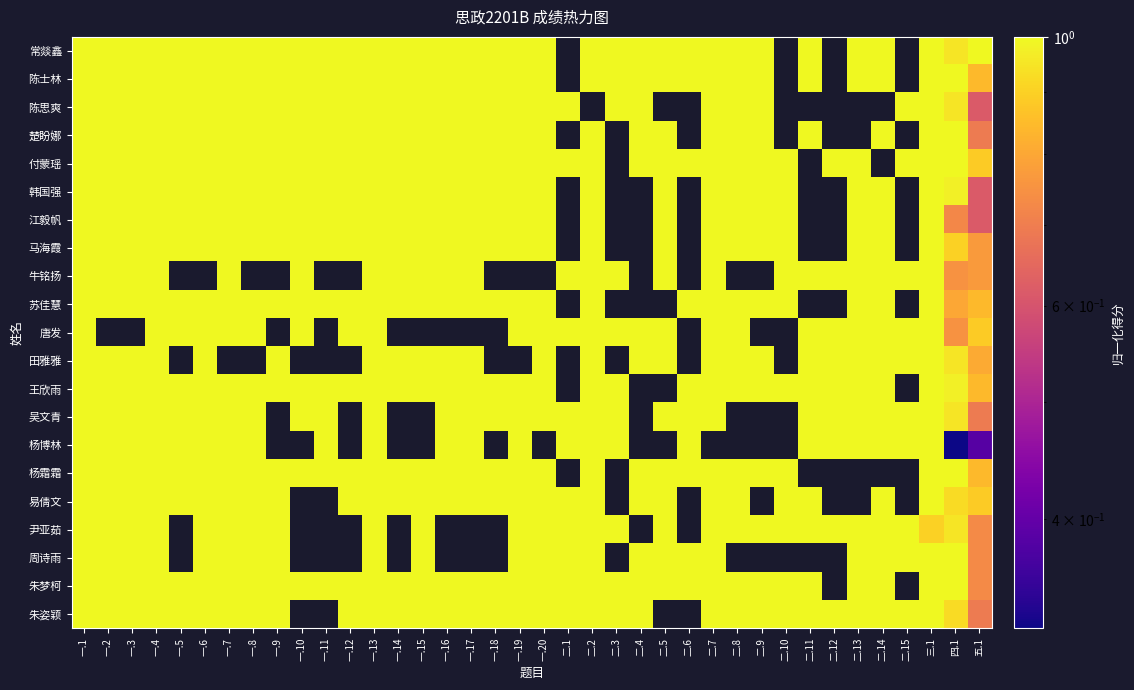

Reading left to right, list all the values displayed in this chart.

常燚鑫: 一.1=1.0	一.2=1.0	一.3=1.0	一.4=1.0	一.5=1.0	一.6=1.0	一.7=1.0	一.8=1.0	一.9=1.0	一.10=1.0	一.11=1.0	一.12=1.0	一.13=1.0	一.14=1.0	一.15=1.0	一.16=1.0	一.17=1.0	一.18=1.0	一.19=1.0	一.20=1.0	二.1=0.0	二.2=1.0	二.3=1.0	二.4=1.0	二.5=1.0	二.6=1.0	二.7=1.0	二.8=1.0	二.9=1.0	二.10=0.0	二.11=1.0	二.12=0.0	二.13=1.0	二.14=1.0	二.15=0.0	三.1=1.0	四.1=0.9	五.1=1.0
陈士林: 一.1=1.0	一.2=1.0	一.3=1.0	一.4=1.0	一.5=1.0	一.6=1.0	一.7=1.0	一.8=1.0	一.9=1.0	一.10=1.0	一.11=1.0	一.12=1.0	一.13=1.0	一.14=1.0	一.15=1.0	一.16=1.0	一.17=1.0	一.18=1.0	一.19=1.0	一.20=1.0	二.1=0.0	二.2=1.0	二.3=1.0	二.4=1.0	二.5=1.0	二.6=1.0	二.7=1.0	二.8=1.0	二.9=1.0	二.10=0.0	二.11=1.0	二.12=0.0	二.13=1.0	二.14=1.0	二.15=0.0	三.1=1.0	四.1=1.0	五.1=0.8
陈思爽: 一.1=1.0	一.2=1.0	一.3=1.0	一.4=1.0	一.5=1.0	一.6=1.0	一.7=1.0	一.8=1.0	一.9=1.0	一.10=1.0	一.11=1.0	一.12=1.0	一.13=1.0	一.14=1.0	一.15=1.0	一.16=1.0	一.17=1.0	一.18=1.0	一.19=1.0	一.20=1.0	二.1=1.0	二.2=0.0	二.3=1.0	二.4=1.0	二.5=0.0	二.6=0.0	二.7=1.0	二.8=1.0	二.9=1.0	二.10=0.0	二.11=0.0	二.12=0.0	二.13=0.0	二.14=0.0	二.15=1.0	三.1=1.0	四.1=0.9	五.1=0.6
楚盼娜: 一.1=1.0	一.2=1.0	一.3=1.0	一.4=1.0	一.5=1.0	一.6=1.0	一.7=1.0	一.8=1.0	一.9=1.0	一.10=1.0	一.11=1.0	一.12=1.0	一.13=1.0	一.14=1.0	一.15=1.0	一.16=1.0	一.17=1.0	一.18=1.0	一.19=1.0	一.20=1.0	二.1=0.0	二.2=1.0	二.3=0.0	二.4=1.0	二.5=1.0	二.6=0.0	二.7=1.0	二.8=1.0	二.9=1.0	二.10=0.0	二.11=1.0	二.12=0.0	二.13=0.0	二.14=1.0	二.15=0.0	三.1=1.0	四.1=1.0	五.1=0.7
付蒙瑶: 一.1=1.0	一.2=1.0	一.3=1.0	一.4=1.0	一.5=1.0	一.6=1.0	一.7=1.0	一.8=1.0	一.9=1.0	一.10=1.0	一.11=1.0	一.12=1.0	一.13=1.0	一.14=1.0	一.15=1.0	一.16=1.0	一.17=1.0	一.18=1.0	一.19=1.0	一.20=1.0	二.1=1.0	二.2=1.0	二.3=0.0	二.4=1.0	二.5=1.0	二.6=1.0	二.7=1.0	二.8=1.0	二.9=1.0	二.10=1.0	二.11=0.0	二.12=1.0	二.13=1.0	二.14=0.0	二.15=1.0	三.1=1.0	四.1=1.0	五.1=0.9
韩国强: 一.1=1.0	一.2=1.0	一.3=1.0	一.4=1.0	一.5=1.0	一.6=1.0	一.7=1.0	一.8=1.0	一.9=1.0	一.10=1.0	一.11=1.0	一.12=1.0	一.13=1.0	一.14=1.0	一.15=1.0	一.16=1.0	一.17=1.0	一.18=1.0	一.19=1.0	一.20=1.0	二.1=0.0	二.2=1.0	二.3=0.0	二.4=0.0	二.5=1.0	二.6=0.0	二.7=1.0	二.8=1.0	二.9=1.0	二.10=1.0	二.11=0.0	二.12=0.0	二.13=1.0	二.14=1.0	二.15=0.0	三.1=1.0	四.1=1.0	五.1=0.6
江毅帆: 一.1=1.0	一.2=1.0	一.3=1.0	一.4=1.0	一.5=1.0	一.6=1.0	一.7=1.0	一.8=1.0	一.9=1.0	一.10=1.0	一.11=1.0	一.12=1.0	一.13=1.0	一.14=1.0	一.15=1.0	一.16=1.0	一.17=1.0	一.18=1.0	一.19=1.0	一.20=1.0	二.1=0.0	二.2=1.0	二.3=0.0	二.4=0.0	二.5=1.0	二.6=0.0	二.7=1.0	二.8=1.0	二.9=1.0	二.10=1.0	二.11=0.0	二.12=0.0	二.13=1.0	二.14=1.0	二.15=0.0	三.1=1.0	四.1=0.7	五.1=0.6
马海霞: 一.1=1.0	一.2=1.0	一.3=1.0	一.4=1.0	一.5=1.0	一.6=1.0	一.7=1.0	一.8=1.0	一.9=1.0	一.10=1.0	一.11=1.0	一.12=1.0	一.13=1.0	一.14=1.0	一.15=1.0	一.16=1.0	一.17=1.0	一.18=1.0	一.19=1.0	一.20=1.0	二.1=0.0	二.2=1.0	二.3=0.0	二.4=0.0	二.5=1.0	二.6=0.0	二.7=1.0	二.8=1.0	二.9=1.0	二.10=1.0	二.11=0.0	二.12=0.0	二.13=1.0	二.14=1.0	二.15=0.0	三.1=1.0	四.1=0.9	五.1=0.8
牛铭扬: 一.1=1.0	一.2=1.0	一.3=1.0	一.4=1.0	一.5=0.0	一.6=0.0	一.7=1.0	一.8=0.0	一.9=0.0	一.10=1.0	一.11=0.0	一.12=0.0	一.13=1.0	一.14=1.0	一.15=1.0	一.16=1.0	一.17=1.0	一.18=0.0	一.19=0.0	一.20=0.0	二.1=1.0	二.2=1.0	二.3=1.0	二.4=0.0	二.5=1.0	二.6=0.0	二.7=1.0	二.8=0.0	二.9=0.0	二.10=1.0	二.11=1.0	二.12=1.0	二.13=1.0	二.14=1.0	二.15=1.0	三.1=1.0	四.1=0.8	五.1=0.8
苏佳慧: 一.1=1.0	一.2=1.0	一.3=1.0	一.4=1.0	一.5=1.0	一.6=1.0	一.7=1.0	一.8=1.0	一.9=1.0	一.10=1.0	一.11=1.0	一.12=1.0	一.13=1.0	一.14=1.0	一.15=1.0	一.16=1.0	一.17=1.0	一.18=1.0	一.19=1.0	一.20=1.0	二.1=0.0	二.2=1.0	二.3=0.0	二.4=0.0	二.5=0.0	二.6=1.0	二.7=1.0	二.8=1.0	二.9=1.0	二.10=1.0	二.11=0.0	二.12=0.0	二.13=1.0	二.14=1.0	二.15=0.0	三.1=1.0	四.1=0.8	五.1=0.8
唐发: 一.1=1.0	一.2=0.0	一.3=0.0	一.4=1.0	一.5=1.0	一.6=1.0	一.7=1.0	一.8=1.0	一.9=0.0	一.10=1.0	一.11=0.0	一.12=1.0	一.13=1.0	一.14=0.0	一.15=0.0	一.16=0.0	一.17=0.0	一.18=0.0	一.19=1.0	一.20=1.0	二.1=1.0	二.2=1.0	二.3=1.0	二.4=1.0	二.5=1.0	二.6=0.0	二.7=1.0	二.8=1.0	二.9=0.0	二.10=0.0	二.11=1.0	二.12=1.0	二.13=1.0	二.14=1.0	二.15=1.0	三.1=1.0	四.1=0.8	五.1=0.9
田雅雅: 一.1=1.0	一.2=1.0	一.3=1.0	一.4=1.0	一.5=0.0	一.6=1.0	一.7=0.0	一.8=0.0	一.9=1.0	一.10=0.0	一.11=0.0	一.12=0.0	一.13=1.0	一.14=1.0	一.15=1.0	一.16=1.0	一.17=1.0	一.18=0.0	一.19=0.0	一.20=1.0	二.1=0.0	二.2=1.0	二.3=0.0	二.4=1.0	二.5=1.0	二.6=0.0	二.7=1.0	二.8=1.0	二.9=1.0	二.10=0.0	二.11=1.0	二.12=1.0	二.13=1.0	二.14=1.0	二.15=1.0	三.1=1.0	四.1=0.9	五.1=0.8
王欣雨: 一.1=1.0	一.2=1.0	一.3=1.0	一.4=1.0	一.5=1.0	一.6=1.0	一.7=1.0	一.8=1.0	一.9=1.0	一.10=1.0	一.11=1.0	一.12=1.0	一.13=1.0	一.14=1.0	一.15=1.0	一.16=1.0	一.17=1.0	一.18=1.0	一.19=1.0	一.20=1.0	二.1=0.0	二.2=1.0	二.3=1.0	二.4=0.0	二.5=0.0	二.6=1.0	二.7=1.0	二.8=1.0	二.9=1.0	二.10=1.0	二.11=1.0	二.12=1.0	二.13=1.0	二.14=1.0	二.15=0.0	三.1=1.0	四.1=1.0	五.1=0.8
吴文青: 一.1=1.0	一.2=1.0	一.3=1.0	一.4=1.0	一.5=1.0	一.6=1.0	一.7=1.0	一.8=1.0	一.9=0.0	一.10=1.0	一.11=1.0	一.12=0.0	一.13=1.0	一.14=0.0	一.15=0.0	一.16=1.0	一.17=1.0	一.18=1.0	一.19=1.0	一.20=1.0	二.1=1.0	二.2=1.0	二.3=1.0	二.4=0.0	二.5=1.0	二.6=1.0	二.7=1.0	二.8=0.0	二.9=0.0	二.10=0.0	二.11=1.0	二.12=1.0	二.13=1.0	二.14=1.0	二.15=1.0	三.1=1.0	四.1=0.9	五.1=0.7
杨博林: 一.1=1.0	一.2=1.0	一.3=1.0	一.4=1.0	一.5=1.0	一.6=1.0	一.7=1.0	一.8=1.0	一.9=0.0	一.10=0.0	一.11=1.0	一.12=0.0	一.13=1.0	一.14=0.0	一.15=0.0	一.16=1.0	一.17=1.0	一.18=0.0	一.19=1.0	一.20=0.0	二.1=1.0	二.2=1.0	二.3=1.0	二.4=0.0	二.5=0.0	二.6=1.0	二.7=0.0	二.8=0.0	二.9=0.0	二.10=0.0	二.11=1.0	二.12=1.0	二.13=1.0	二.14=1.0	二.15=1.0	三.1=1.0	四.1=0.3	五.1=0.4
杨霜霜: 一.1=1.0	一.2=1.0	一.3=1.0	一.4=1.0	一.5=1.0	一.6=1.0	一.7=1.0	一.8=1.0	一.9=1.0	一.10=1.0	一.11=1.0	一.12=1.0	一.13=1.0	一.14=1.0	一.15=1.0	一.16=1.0	一.17=1.0	一.18=1.0	一.19=1.0	一.20=1.0	二.1=0.0	二.2=1.0	二.3=0.0	二.4=1.0	二.5=1.0	二.6=1.0	二.7=1.0	二.8=1.0	二.9=1.0	二.10=1.0	二.11=0.0	二.12=0.0	二.13=0.0	二.14=0.0	二.15=0.0	三.1=1.0	四.1=1.0	五.1=0.8
易倩文: 一.1=1.0	一.2=1.0	一.3=1.0	一.4=1.0	一.5=1.0	一.6=1.0	一.7=1.0	一.8=1.0	一.9=1.0	一.10=0.0	一.11=0.0	一.12=1.0	一.13=1.0	一.14=1.0	一.15=1.0	一.16=1.0	一.17=1.0	一.18=1.0	一.19=1.0	一.20=1.0	二.1=1.0	二.2=1.0	二.3=0.0	二.4=1.0	二.5=1.0	二.6=0.0	二.7=1.0	二.8=1.0	二.9=0.0	二.10=1.0	二.11=1.0	二.12=0.0	二.13=0.0	二.14=1.0	二.15=0.0	三.1=1.0	四.1=0.9	五.1=0.9
尹亚茹: 一.1=1.0	一.2=1.0	一.3=1.0	一.4=1.0	一.5=0.0	一.6=1.0	一.7=1.0	一.8=1.0	一.9=1.0	一.10=0.0	一.11=0.0	一.12=0.0	一.13=1.0	一.14=0.0	一.15=1.0	一.16=0.0	一.17=0.0	一.18=0.0	一.19=1.0	一.20=1.0	二.1=1.0	二.2=1.0	二.3=1.0	二.4=0.0	二.5=1.0	二.6=0.0	二.7=1.0	二.8=1.0	二.9=1.0	二.10=1.0	二.11=1.0	二.12=1.0	二.13=1.0	二.14=1.0	二.15=1.0	三.1=0.9	四.1=0.9	五.1=0.7
周诗雨: 一.1=1.0	一.2=1.0	一.3=1.0	一.4=1.0	一.5=0.0	一.6=1.0	一.7=1.0	一.8=1.0	一.9=1.0	一.10=0.0	一.11=0.0	一.12=0.0	一.13=1.0	一.14=0.0	一.15=1.0	一.16=0.0	一.17=0.0	一.18=0.0	一.19=1.0	一.20=1.0	二.1=1.0	二.2=1.0	二.3=0.0	二.4=1.0	二.5=1.0	二.6=1.0	二.7=1.0	二.8=0.0	二.9=0.0	二.10=0.0	二.11=0.0	二.12=0.0	二.13=1.0	二.14=1.0	二.15=1.0	三.1=1.0	四.1=1.0	五.1=0.7
朱梦柯: 一.1=1.0	一.2=1.0	一.3=1.0	一.4=1.0	一.5=1.0	一.6=1.0	一.7=1.0	一.8=1.0	一.9=1.0	一.10=1.0	一.11=1.0	一.12=1.0	一.13=1.0	一.14=1.0	一.15=1.0	一.16=1.0	一.17=1.0	一.18=1.0	一.19=1.0	一.20=1.0	二.1=1.0	二.2=1.0	二.3=1.0	二.4=1.0	二.5=1.0	二.6=1.0	二.7=1.0	二.8=1.0	二.9=1.0	二.10=1.0	二.11=1.0	二.12=0.0	二.13=1.0	二.14=1.0	二.15=0.0	三.1=1.0	四.1=1.0	五.1=0.7
朱姿颖: 一.1=1.0	一.2=1.0	一.3=1.0	一.4=1.0	一.5=1.0	一.6=1.0	一.7=1.0	一.8=1.0	一.9=1.0	一.10=0.0	一.11=0.0	一.12=1.0	一.13=1.0	一.14=1.0	一.15=1.0	一.16=1.0	一.17=1.0	一.18=1.0	一.19=1.0	一.20=1.0	二.1=1.0	二.2=1.0	二.3=1.0	二.4=1.0	二.5=0.0	二.6=0.0	二.7=1.0	二.8=1.0	二.9=1.0	二.10=1.0	二.11=1.0	二.12=1.0	二.13=1.0	二.14=1.0	二.15=1.0	三.1=1.0	四.1=0.9	五.1=0.7